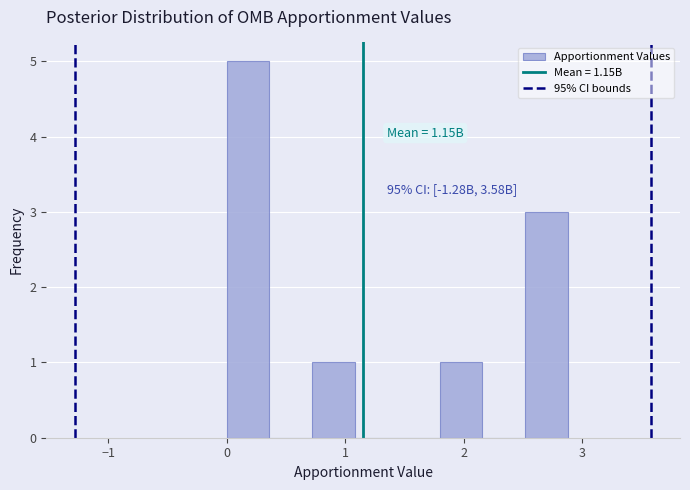

Around what value on the x-axis is the tallest bar? Give the approximate position of its centre, as read against the axis.

0.2